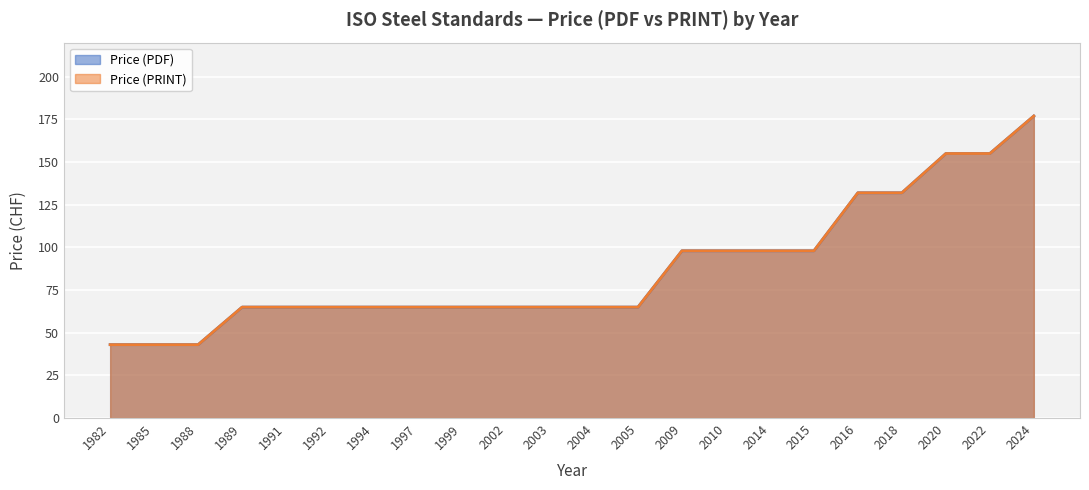

Which series has the widest spread of values?

Price (PDF)